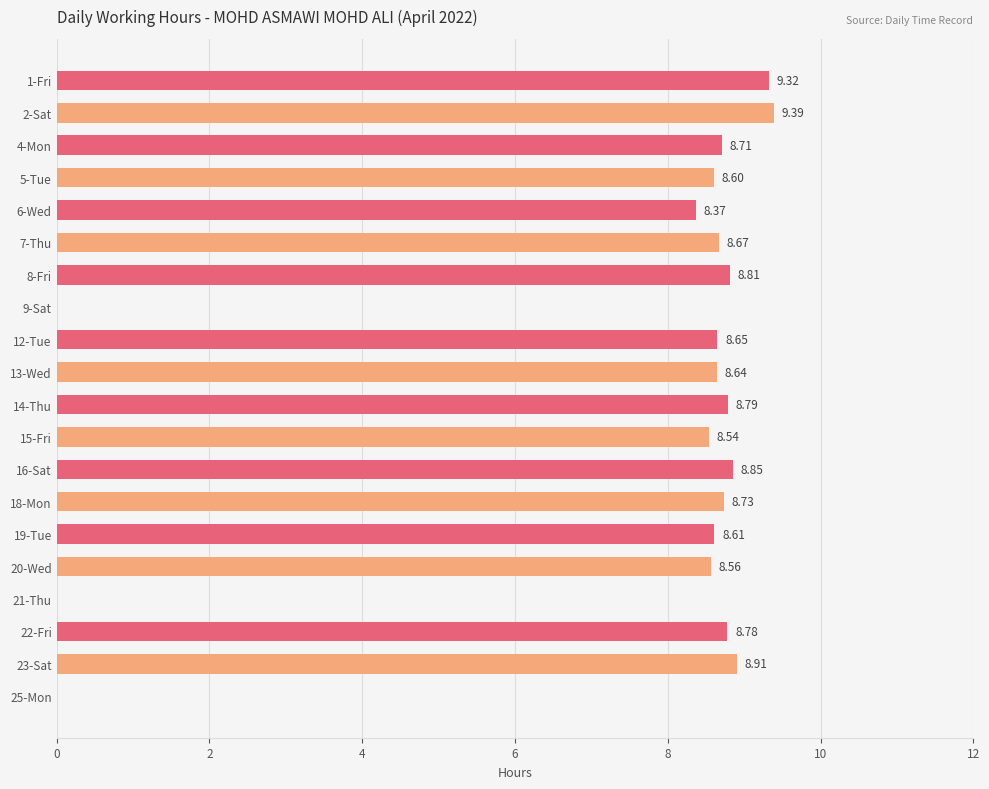

What is the sum of all values?

148.9